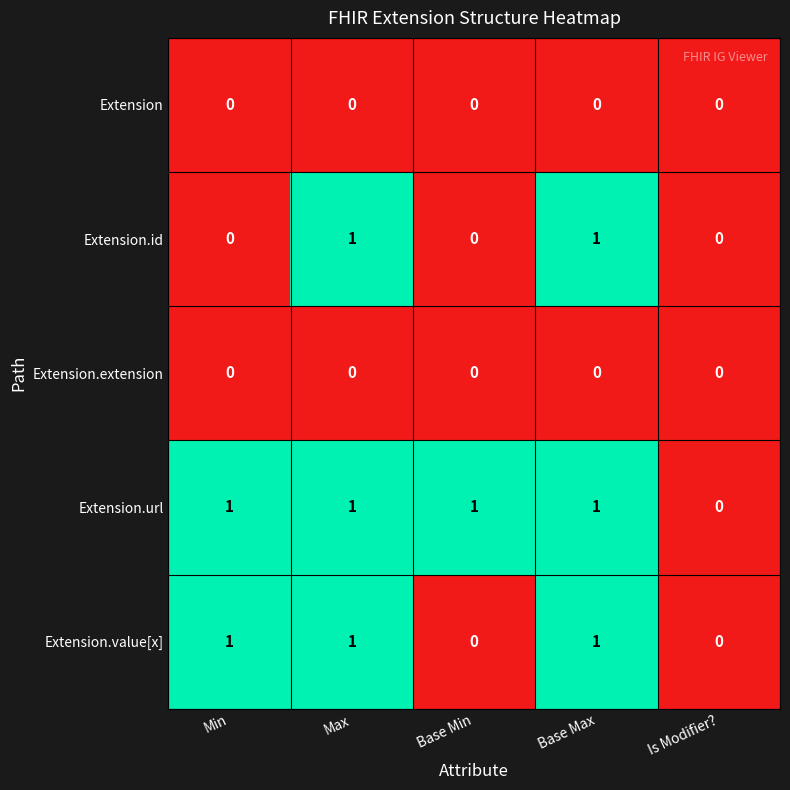

What is the spread (max minus min) of values at Max?

1